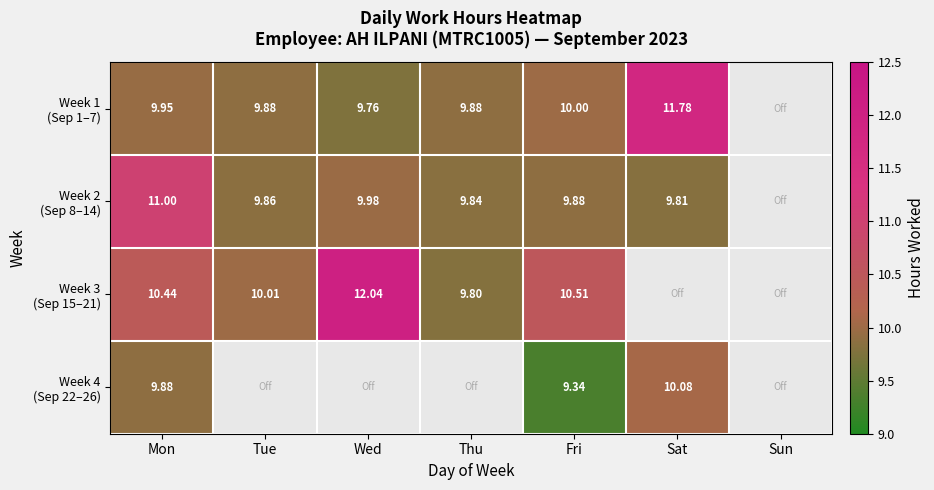

Which series has the largest range (max minus min)?

Week 3 (Sep 15–21)